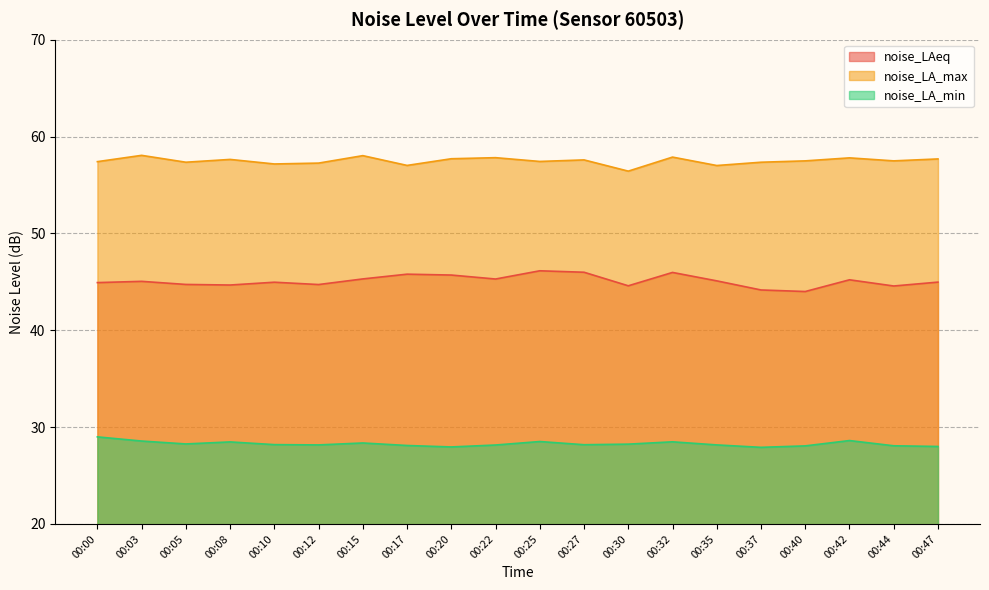

True or false: noise_LAeq and noise_LA_max intersect in this chart.

False